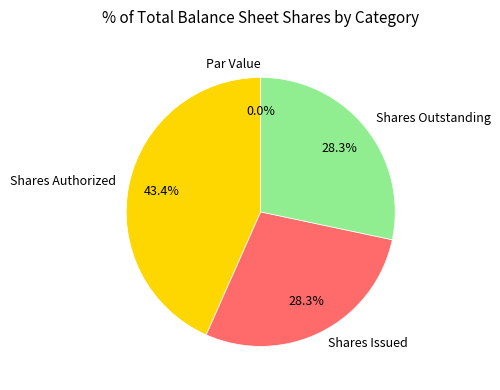

Combined, what portion of the pie is Shares Authorized and Shares Issued?

71.7%